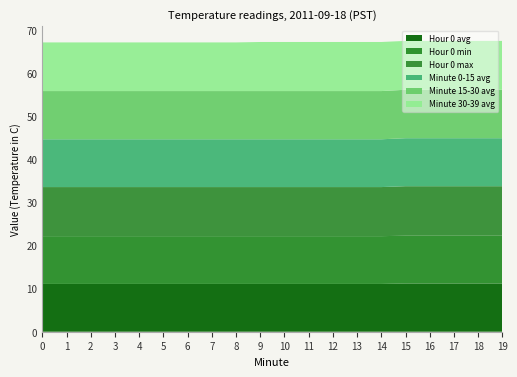

Reading left to right, list all the values displayed in this chart.

Hour 0 avg: 0=11.1	1=11.1	2=11.1	3=11.1	4=11.1	5=11.1	6=11.1	7=11.1	8=11.1	9=11.1	10=11.1	11=11.1	12=11.1	13=11.1	14=11.1	15=11.2	16=11.2	17=11.2	18=11.2	19=11.2
Hour 0 min: 0=11.1	1=11.1	2=11.1	3=11.1	4=11.1	5=11.1	6=11.1	7=11.1	8=11.1	9=11.1	10=11.1	11=11.1	12=11.1	13=11.1	14=11.1	15=11.1	16=11.1	17=11.1	18=11.1	19=11.1
Hour 0 max: 0=11.4	1=11.4	2=11.4	3=11.4	4=11.4	5=11.4	6=11.4	7=11.4	8=11.4	9=11.4	10=11.4	11=11.4	12=11.4	13=11.4	14=11.4	15=11.5	16=11.5	17=11.5	18=11.5	19=11.5
Minute 0-15 avg: 0=11.1	1=11.1	2=11.1	3=11.1	4=11.1	5=11.1	6=11.1	7=11.1	8=11.1	9=11.1	10=11.1	11=11.1	12=11.1	13=11.1	14=11.1	15=11.2	16=11.2	17=11.2	18=11.2	19=11.2
Minute 15-30 avg: 0=11.2	1=11.2	2=11.2	3=11.2	4=11.2	5=11.2	6=11.2	7=11.2	8=11.2	9=11.2	10=11.2	11=11.2	12=11.2	13=11.2	14=11.2	15=11.2	16=11.2	17=11.2	18=11.2	19=11.2
Minute 30-39 avg: 0=11.3	1=11.3	2=11.3	3=11.3	4=11.3	5=11.3	6=11.3	7=11.3	8=11.3	9=11.4	10=11.4	11=11.4	12=11.4	13=11.4	14=11.4	15=11.3	16=11.3	17=11.3	18=11.3	19=11.3